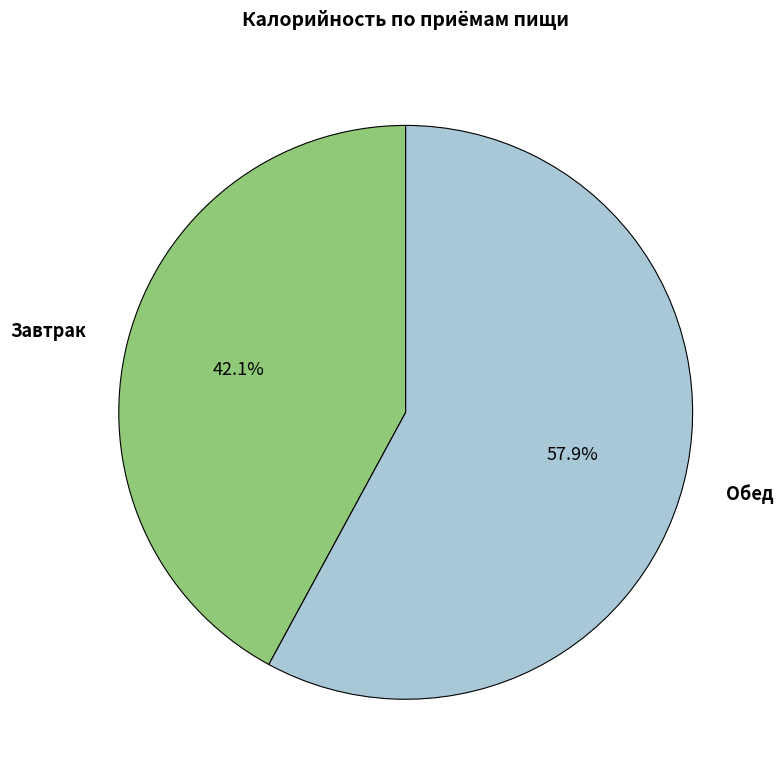

Does Завтрак account for over 50% of the chart?

No